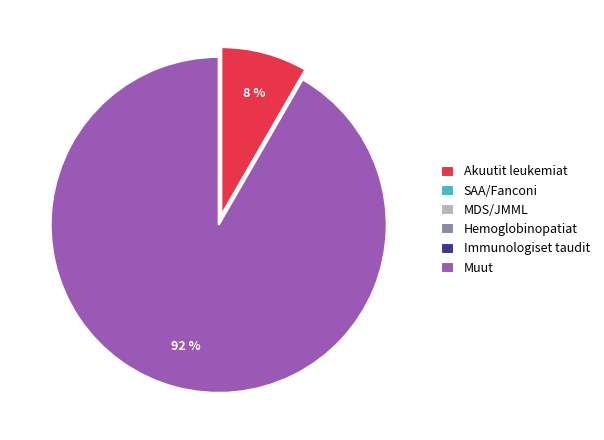

To the nearest percent, what is the average slice percentage?

17%